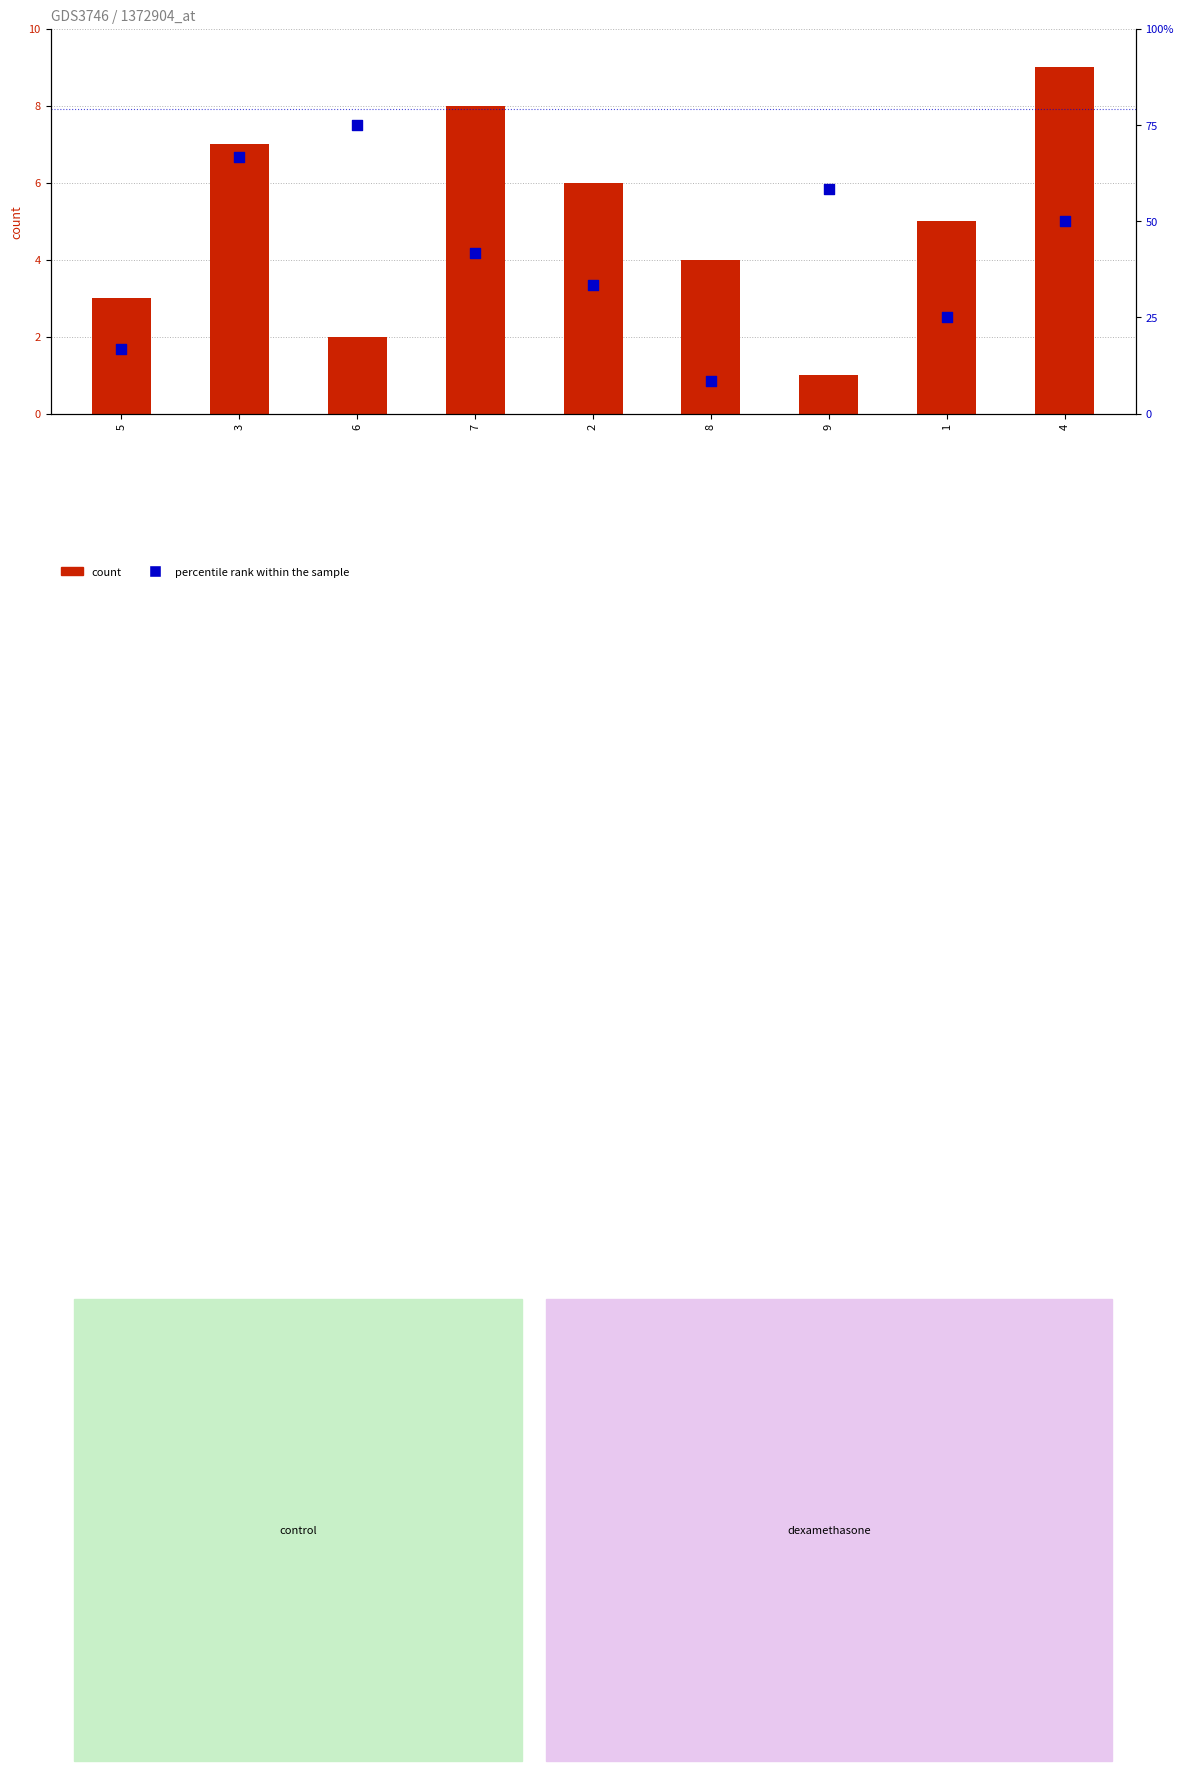

What are all the series names shown in the legend?

count, percentile rank within the sample